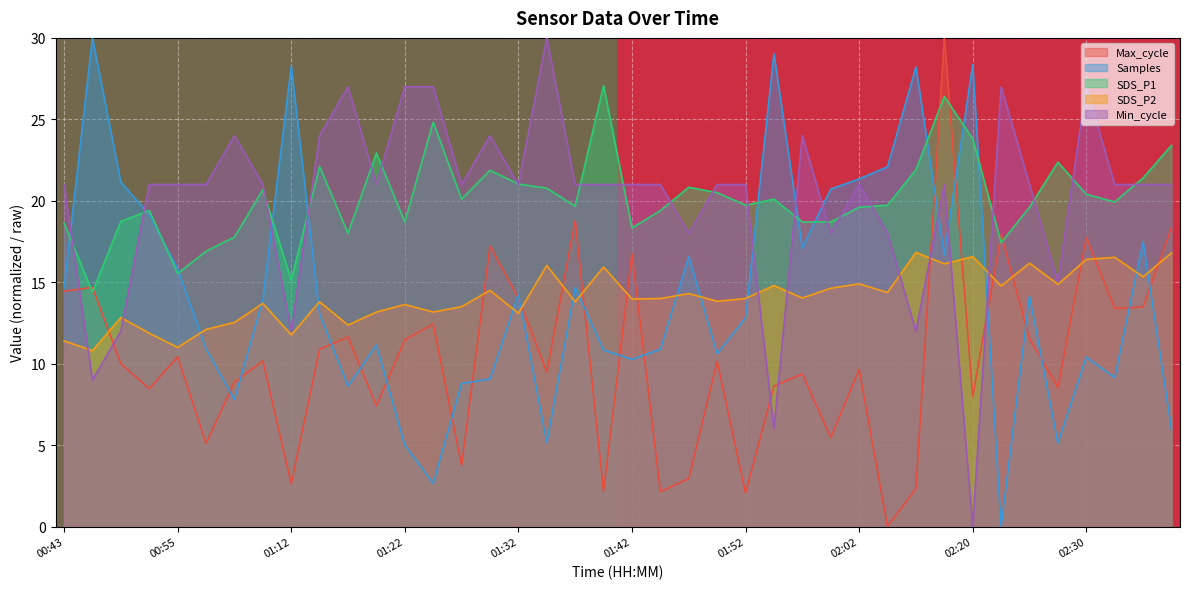

What is the highest value of the Samples series?

30.0